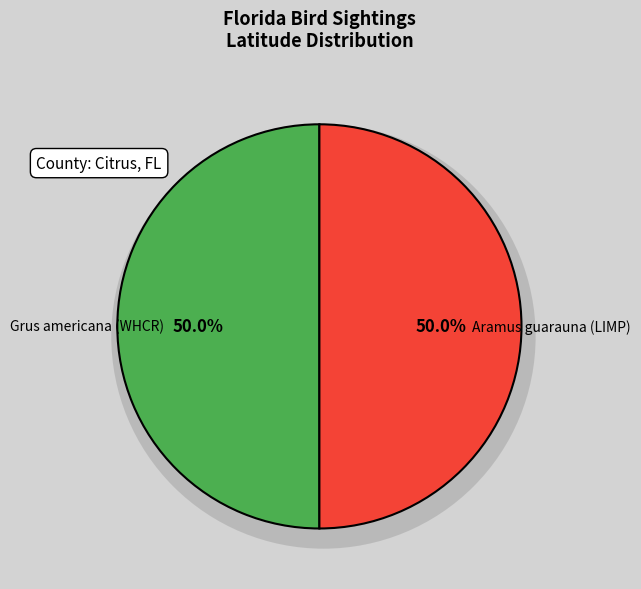

What percentage is the Aramus guarauna (LIMP) slice, to the nearest percent?

50%